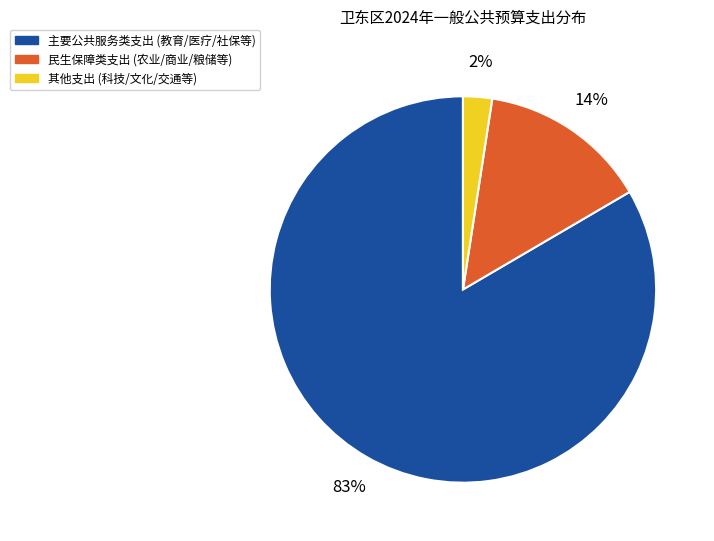

To the nearest percent, what is the average slice percentage?

33%